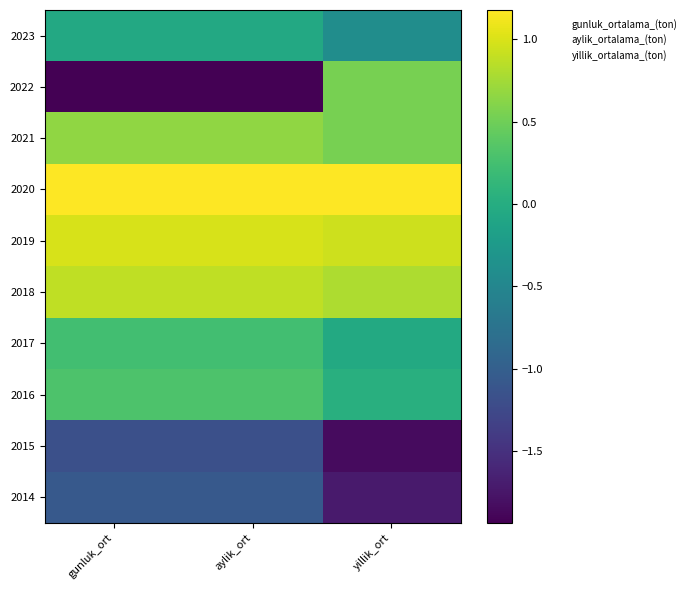

Reading left to right, extract all data points from this chart.

2023: gunluk_ort=-0.1	aylik_ort=-0.1	yillik_ort=-0.4
2022: gunluk_ort=-1.9	aylik_ort=-1.9	yillik_ort=0.5
2021: gunluk_ort=0.7	aylik_ort=0.7	yillik_ort=0.5
2020: gunluk_ort=1.2	aylik_ort=1.2	yillik_ort=1.2
2019: gunluk_ort=1.0	aylik_ort=1.0	yillik_ort=0.9
2018: gunluk_ort=0.9	aylik_ort=0.9	yillik_ort=0.8
2017: gunluk_ort=0.2	aylik_ort=0.2	yillik_ort=-0.0
2016: gunluk_ort=0.3	aylik_ort=0.3	yillik_ort=0.0
2015: gunluk_ort=-1.2	aylik_ort=-1.2	yillik_ort=-1.8
2014: gunluk_ort=-1.1	aylik_ort=-1.1	yillik_ort=-1.7